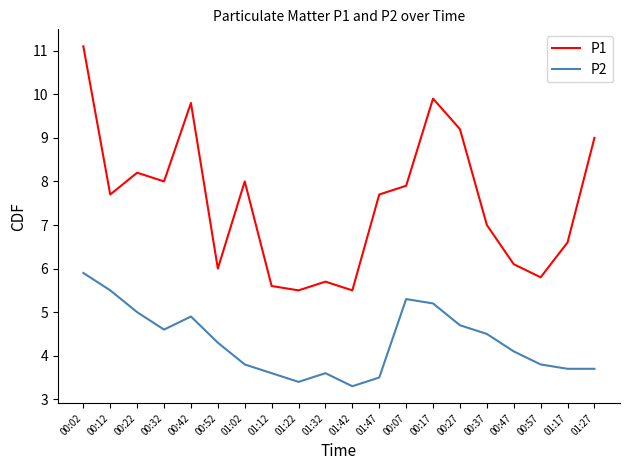

Reading left to right, transcribe all the data shown in this chart.

P1: 00:02=11.1	00:12=7.7	00:22=8.2	00:32=8.0	00:42=9.8	00:52=6.0	01:02=8.0	01:12=5.6	01:22=5.5	01:32=5.7	01:42=5.5	01:47=7.7	00:07=7.9	00:17=9.9	00:27=9.2	00:37=7.0	00:47=6.1	00:57=5.8	01:17=6.6	01:27=9.0
P2: 00:02=5.9	00:12=5.5	00:22=5.0	00:32=4.6	00:42=4.9	00:52=4.3	01:02=3.8	01:12=3.6	01:22=3.4	01:32=3.6	01:42=3.3	01:47=3.5	00:07=5.3	00:17=5.2	00:27=4.7	00:37=4.5	00:47=4.1	00:57=3.8	01:17=3.7	01:27=3.7